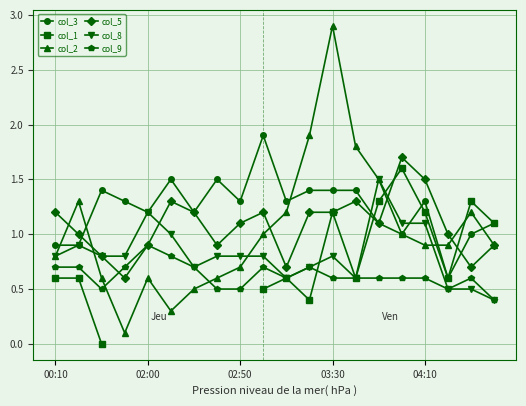

True or false: col_3 has more than 2 points higher than both neighbors.

True